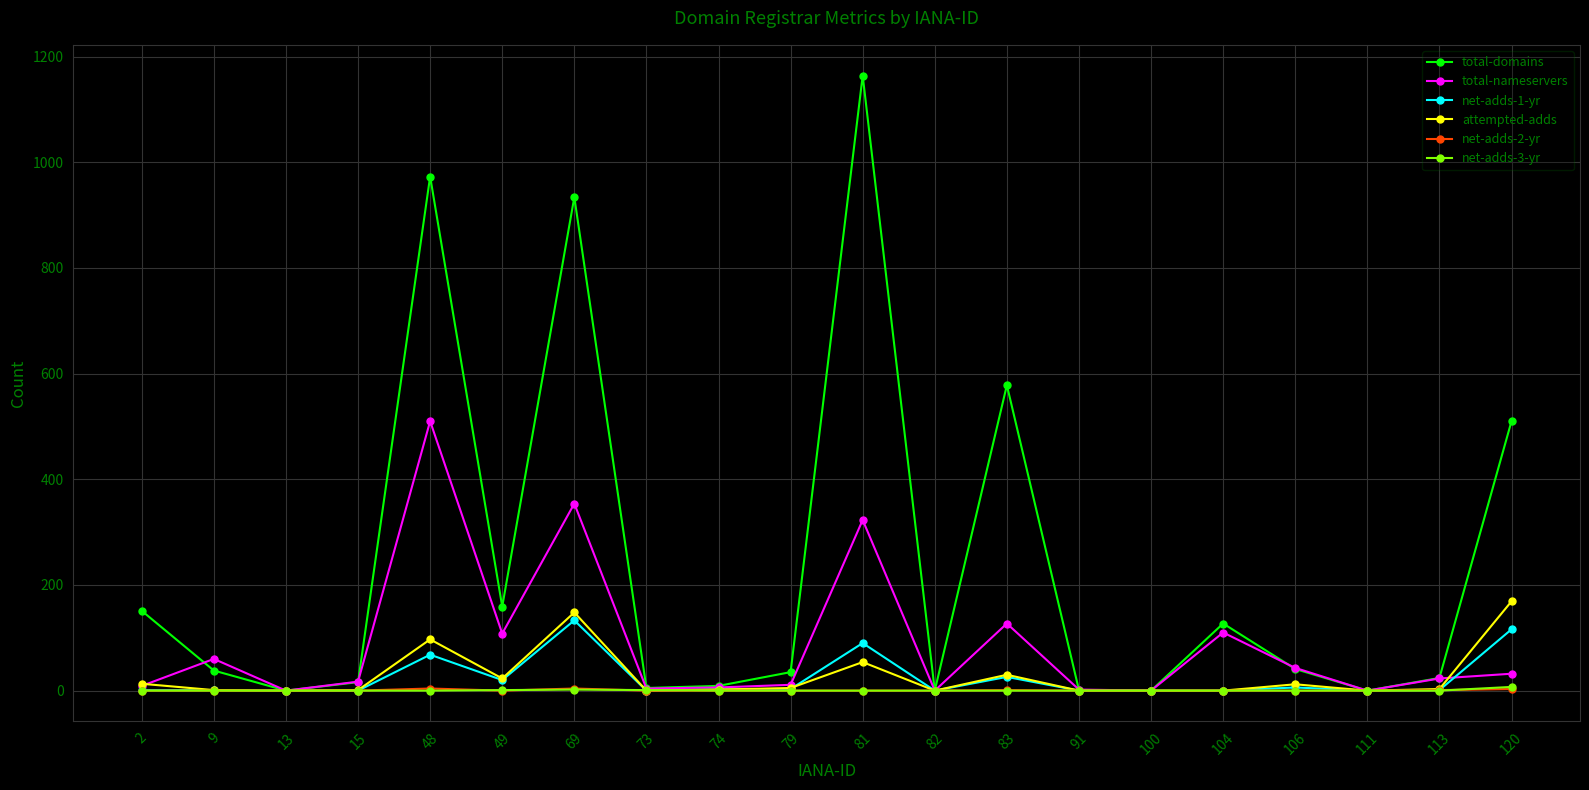

What is the average value of the attempted-adds series?

28